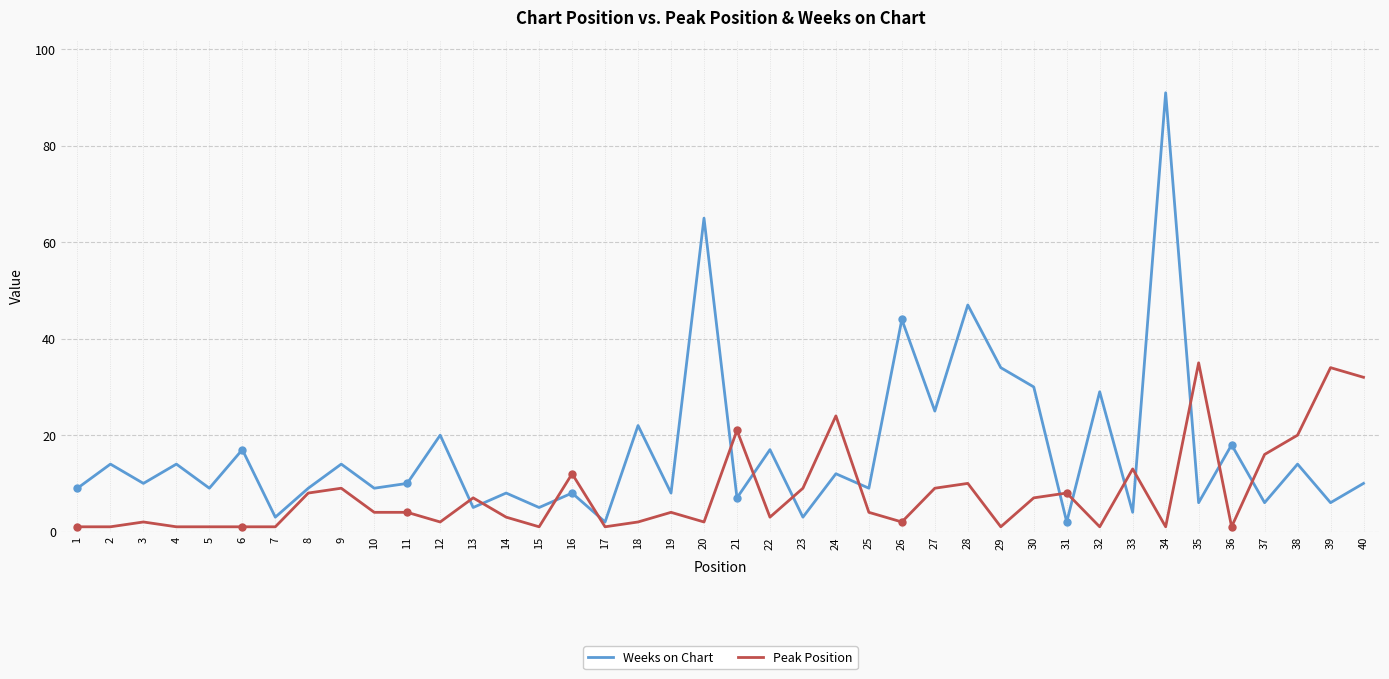

Rank the series by their maximum value, from lowest to highest.

Peak Position, Weeks on Chart